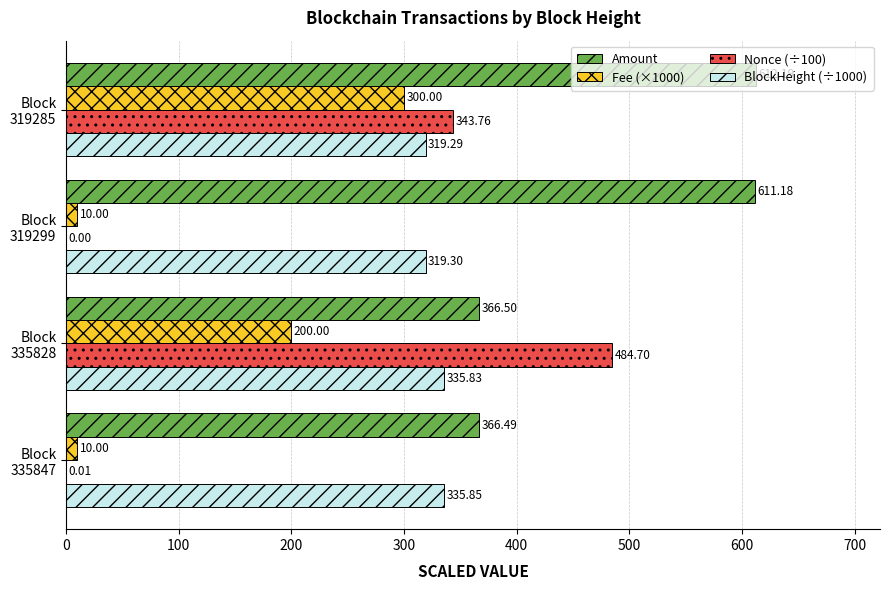

What is the sum of all Nonce (÷100) values?

828.5